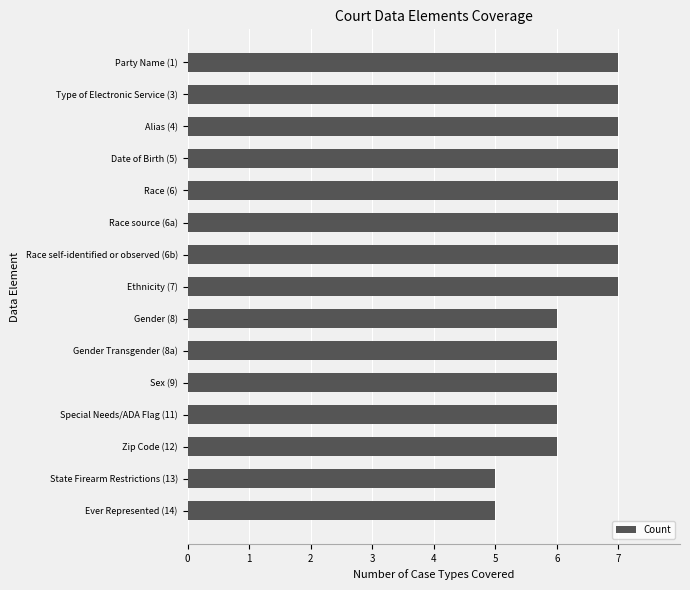

Is it true that the value at State Firearm Restrictions (13) is 2?

False